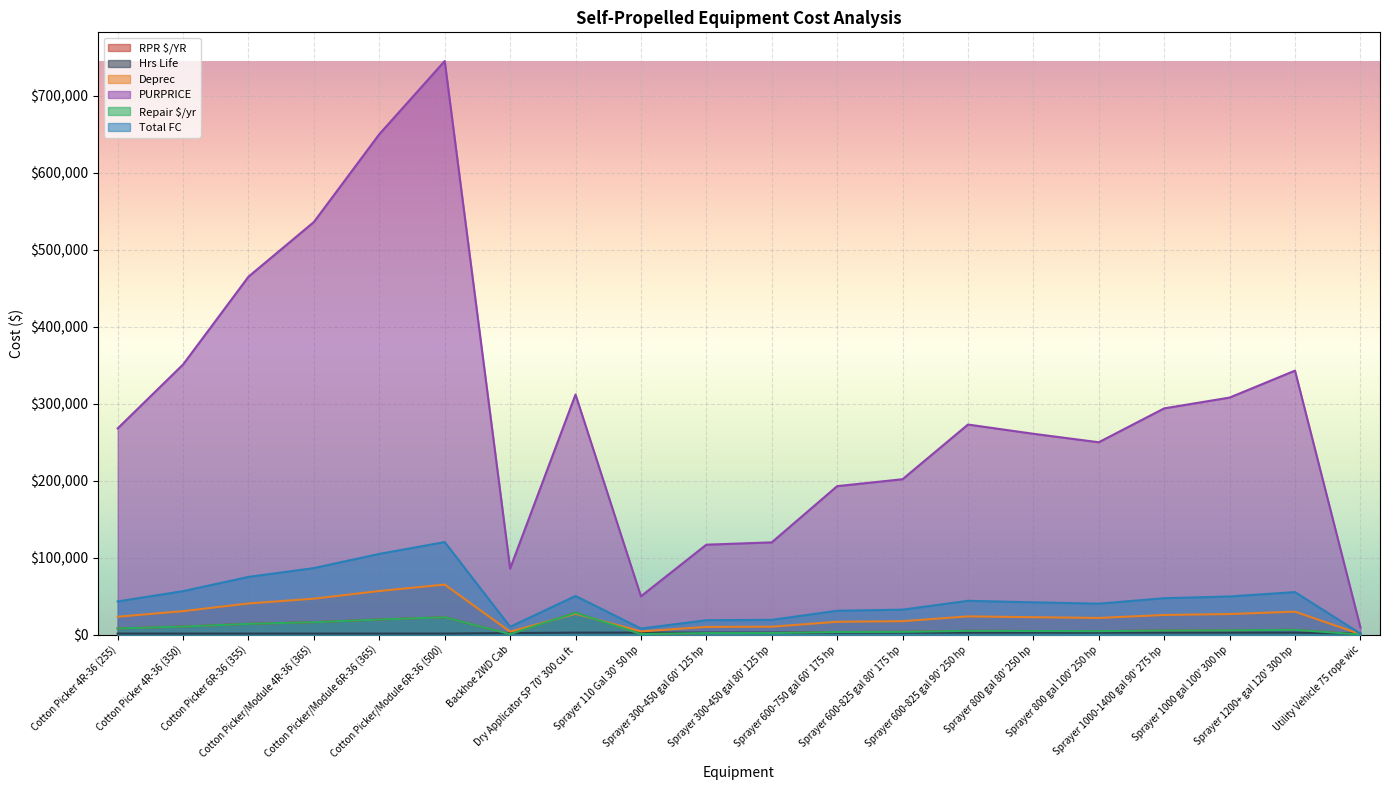

What is the difference between the second highest and minimum values in the PURPRICE series?

640300.0